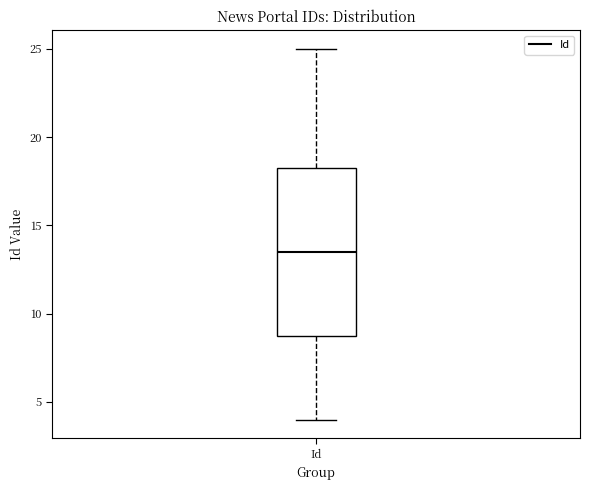

Transcribe this box plot: give where the median line is, the range the box spans, and where the two whiskers end, as read against the y-axis. The values are not printed on the chart, so give them approximately, as read against the axis.

median 13.5, box 9.0 to 18.5, whiskers 4.0 to 25.0